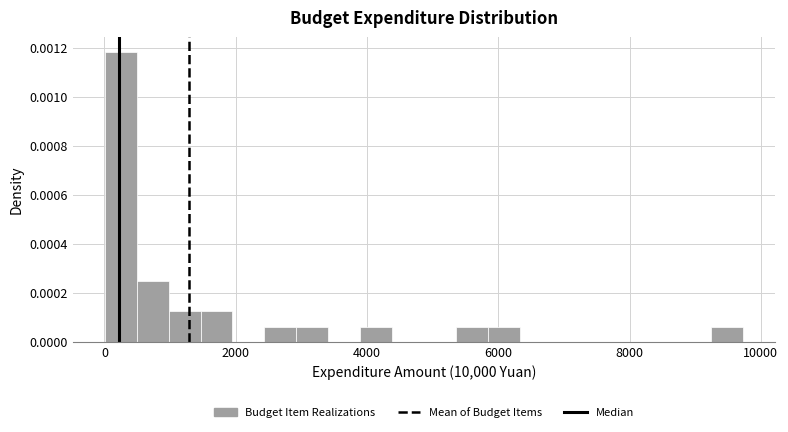

Around what value on the x-axis is the tallest bar? Give the approximate position of its centre, as read against the axis.

200